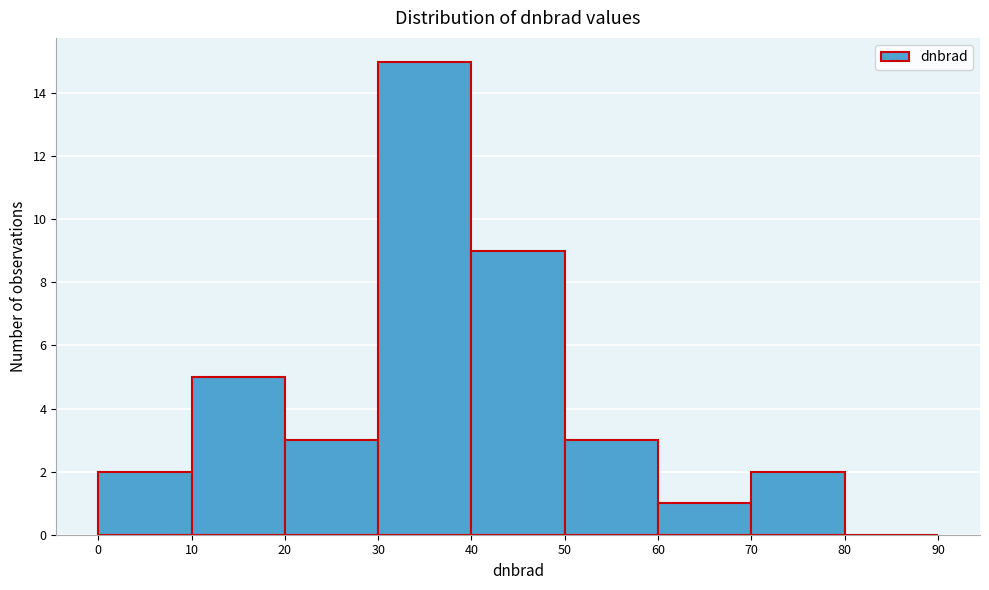

Over which range of the x-axis is the bar tallest?

30 to 40